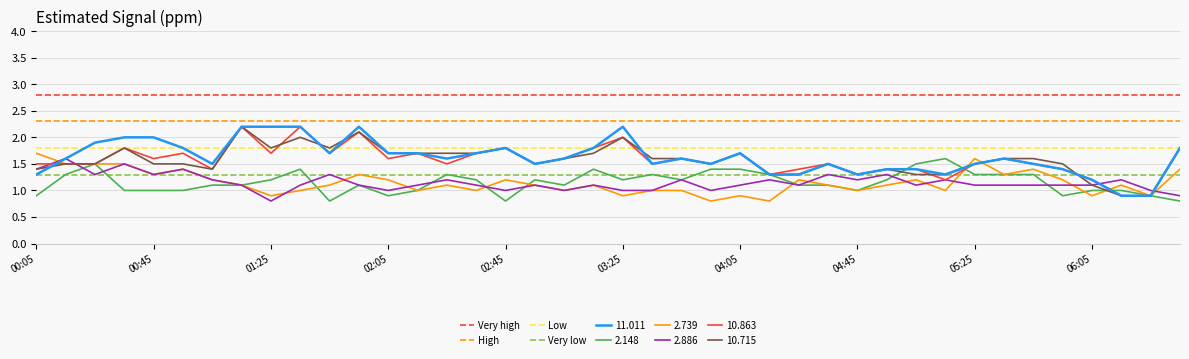

The value of 2.886 at 02:45 is 1.0. True or false?

True